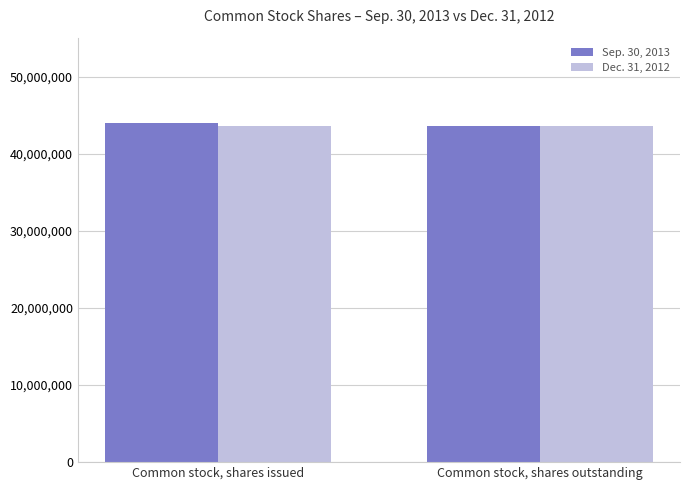

What is the total value across all series at Common stock, shares outstanding?

87348340